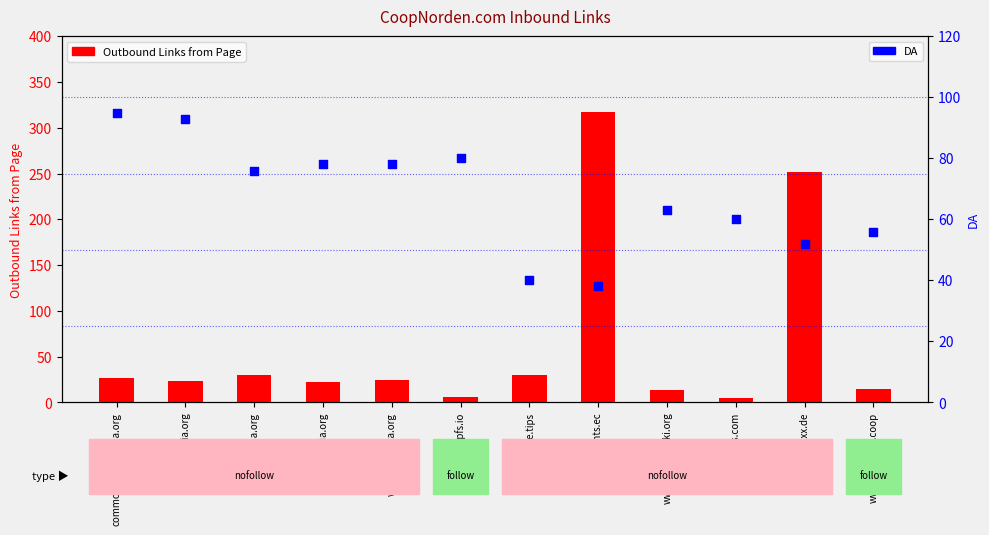

Is the value of Outbound Links from Page at www.animexx.de greater than the value of DA at commons.wikimedia.org?

Yes